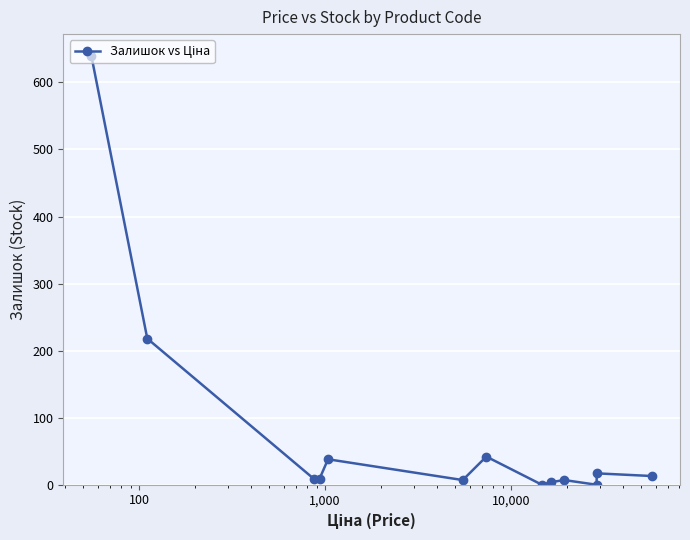

What is the average value?

77